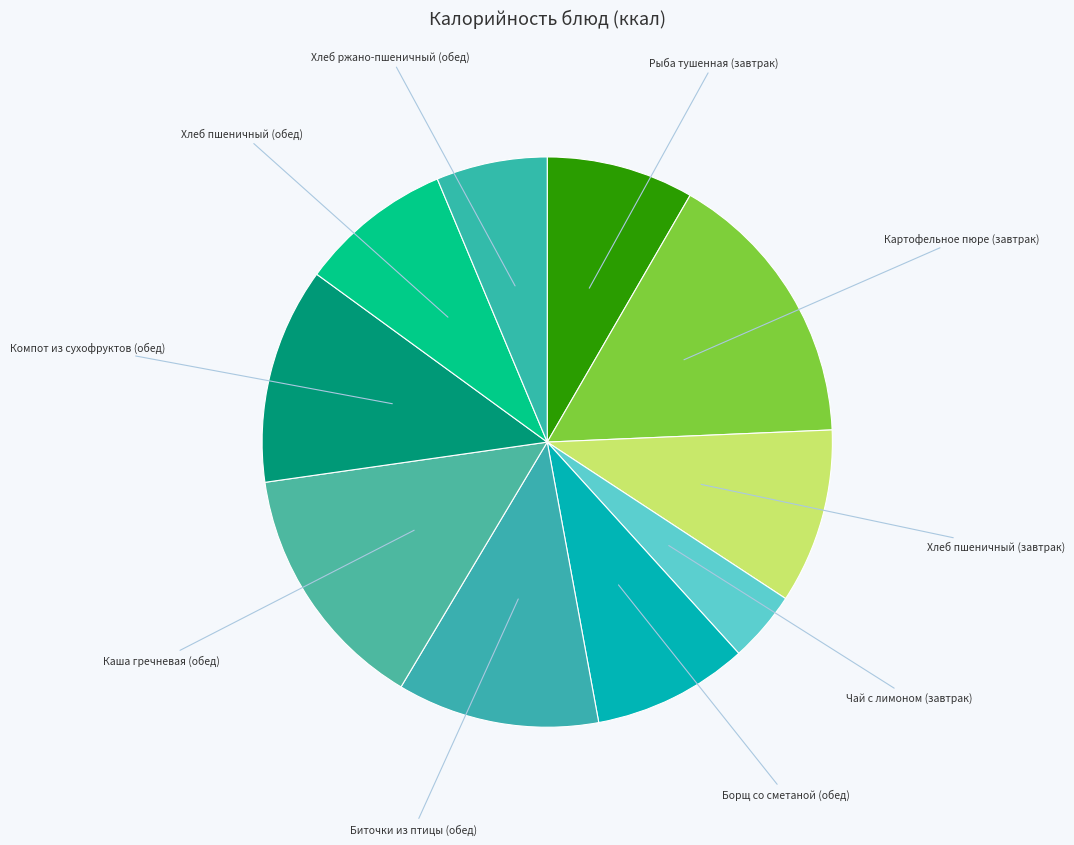

What is the ratio of the value at Чай с лимоном (завтрак) to the value at Борщ со сметаной (обед)?

0.5